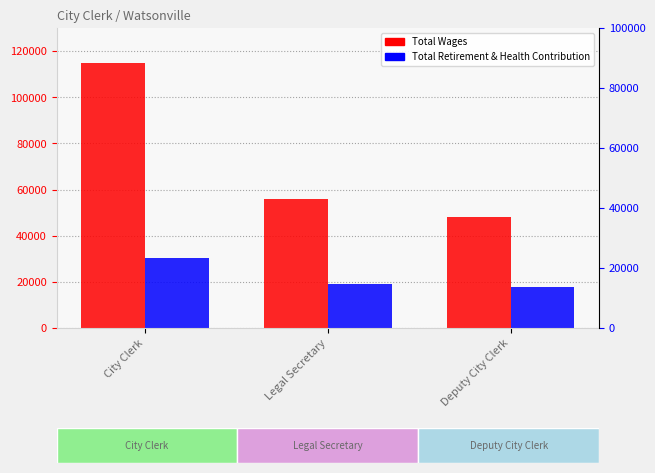

Which series has the largest total across all categories?

Total Wages